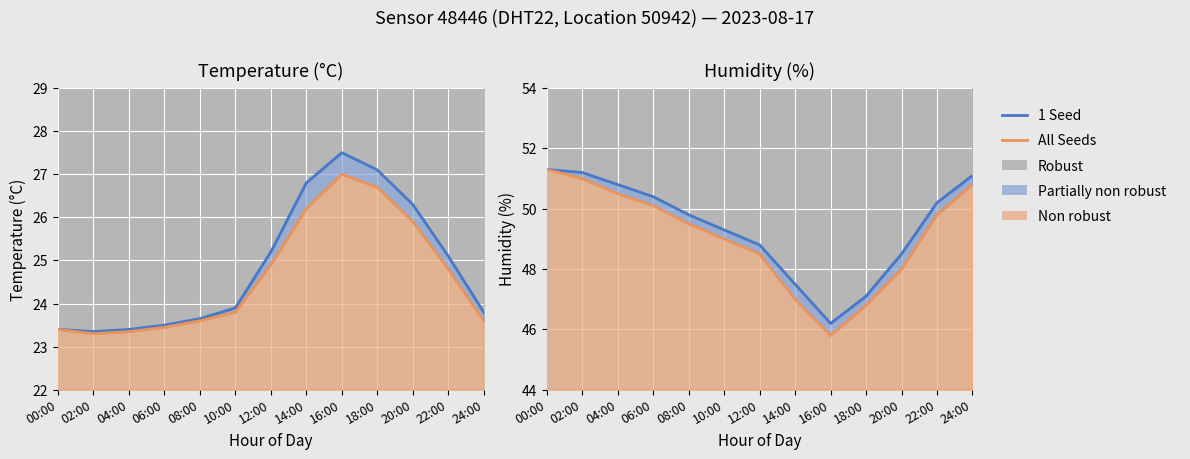

Where is 1 Seed nearest to the value 48?

14:00